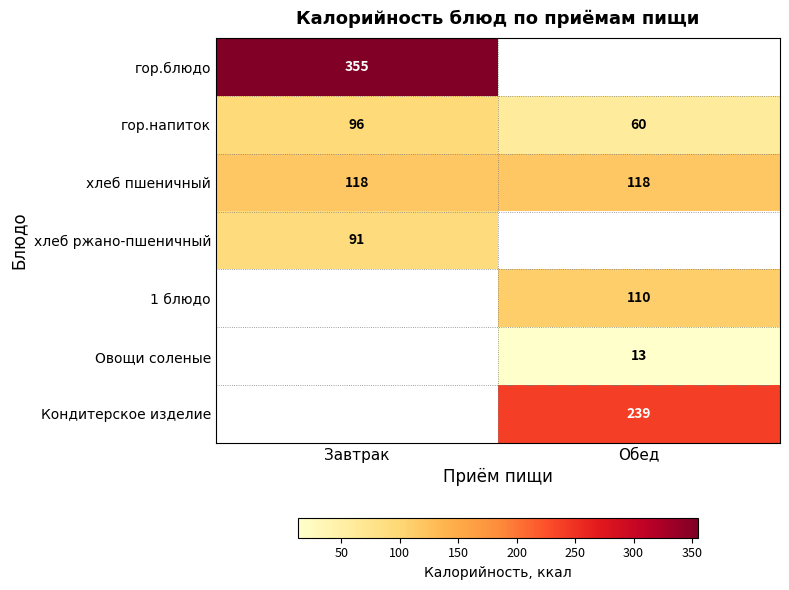

Which category has the lowest value in the гор.напиток series?

Обед